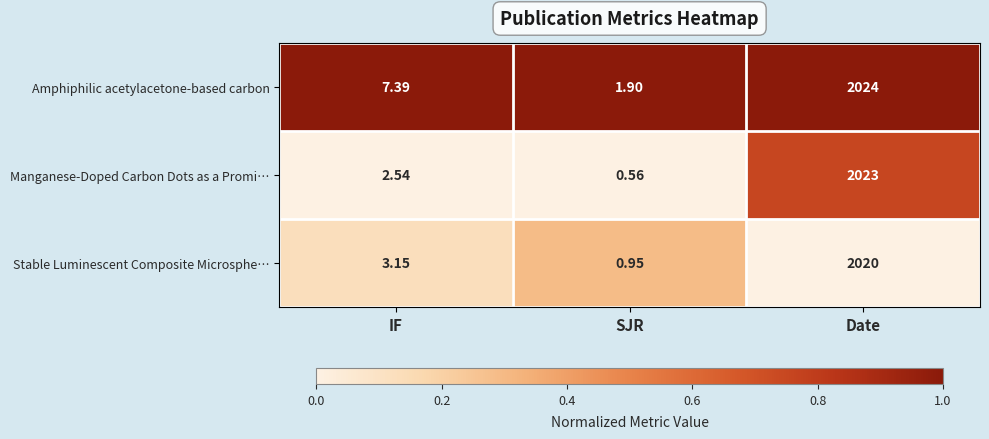

At which label does Stable Luminescent Composite Microsphe… first exceed 3?

IF